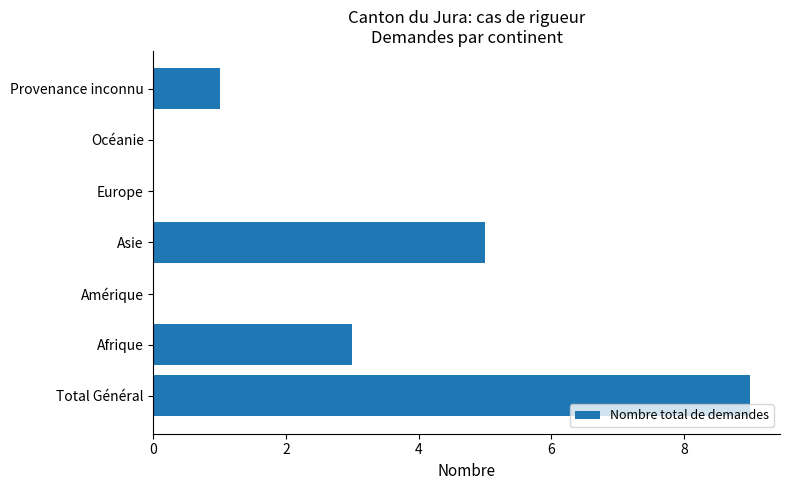

How many values are between 0 and 5?

6